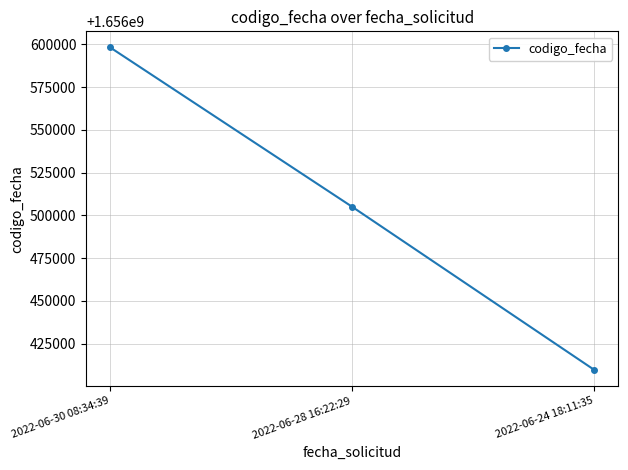

What is the change in value from 2022-06-30 08:34:39 to 2022-06-24 18:11:35?

-188539